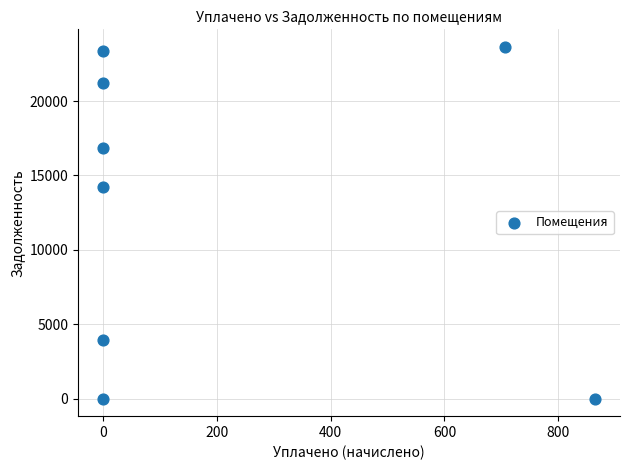

What is the average X value?

196.4